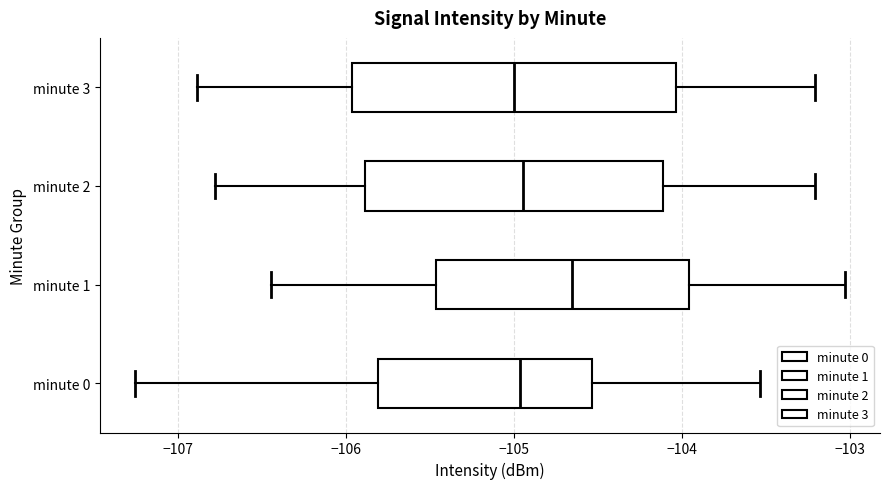

Reading bottom to top, read every box against the x-axis: the position of its median line, the range the box covers, and the ends of its whiskers. The values are not printed on the chart, so give them approximately, as read against the axis.

minute 0: median -105.0, box -105.8 to -104.5, whiskers -107.3 to -103.5
minute 1: median -104.7, box -105.5 to -104.0, whiskers -106.4 to -103.0
minute 2: median -104.9, box -105.9 to -104.1, whiskers -106.8 to -103.2
minute 3: median -105.0, box -106.0 to -104.0, whiskers -106.9 to -103.2